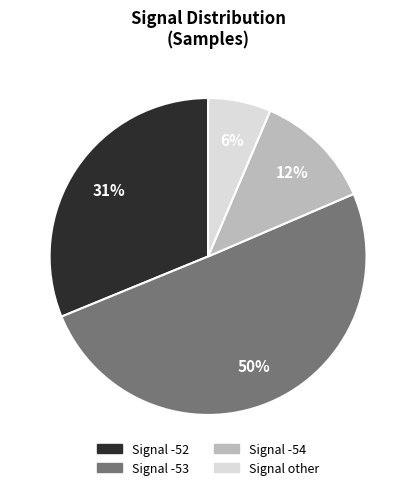

Is there a majority slice in this chart?

Yes